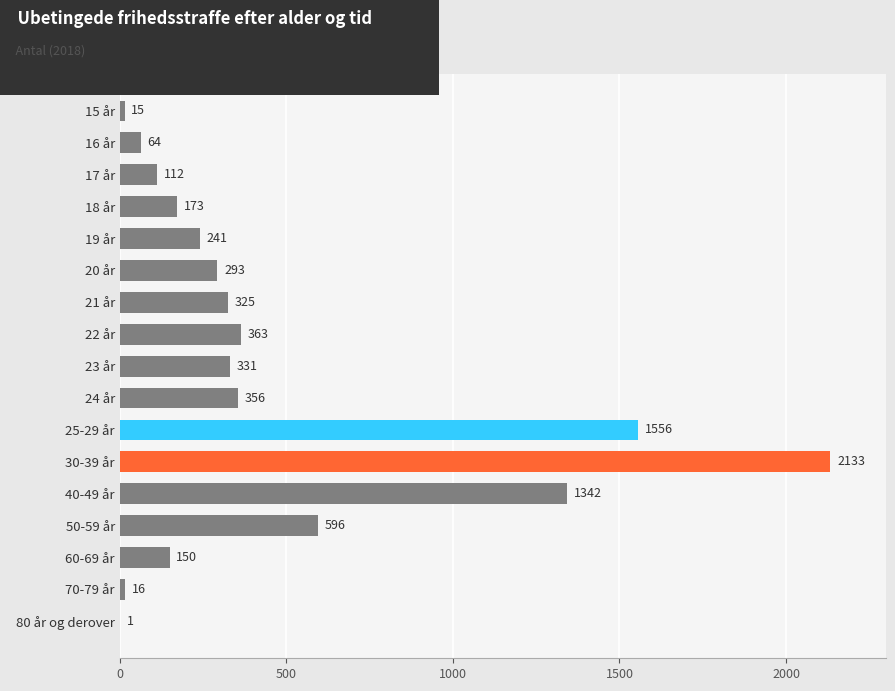

The value at 22 år is 494. True or false?

False